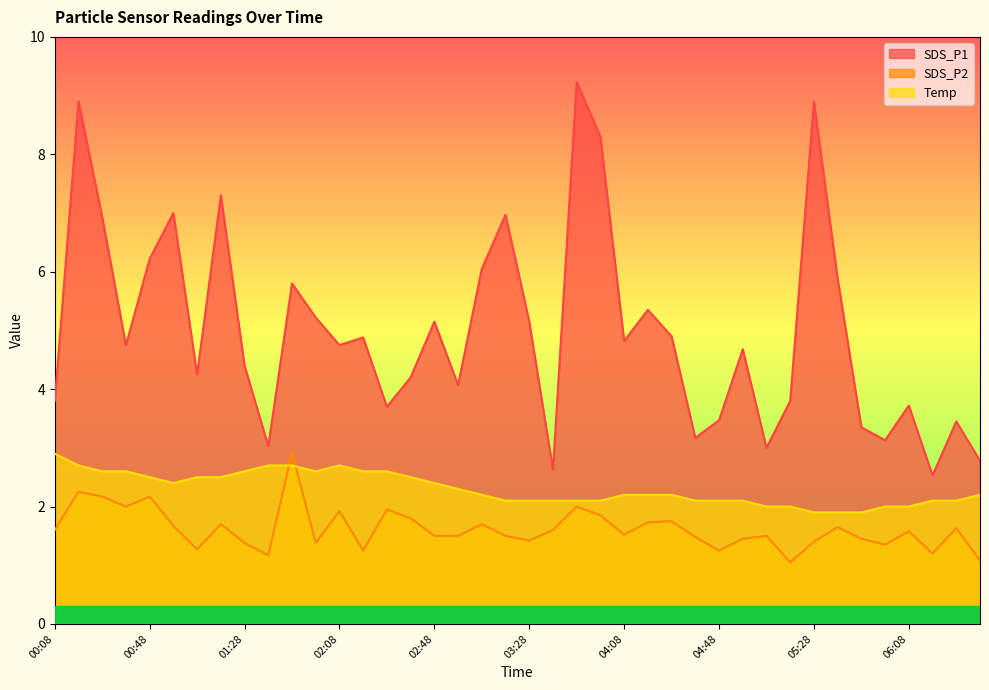

Which series changed the most between 02:28 and 03:18?

SDS_P1